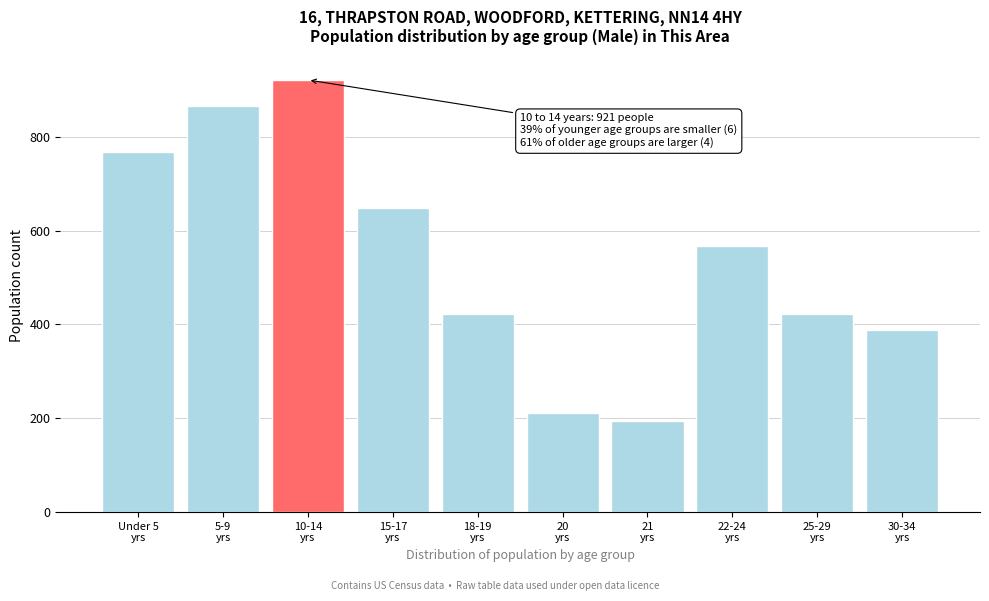

Reading left to right, extract all data points from this chart.

767	865	921	648	422	211	195	567	422	389